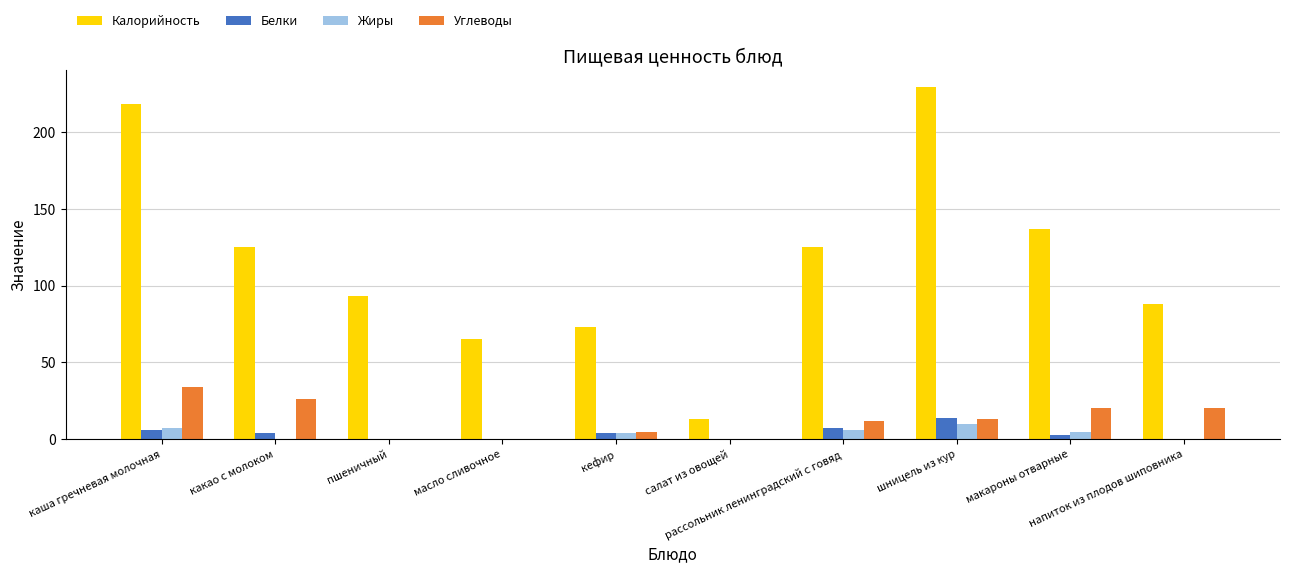

Is the value of Углеводы at шницель из кур greater than the value of Жиры at масло сливочное?

Yes